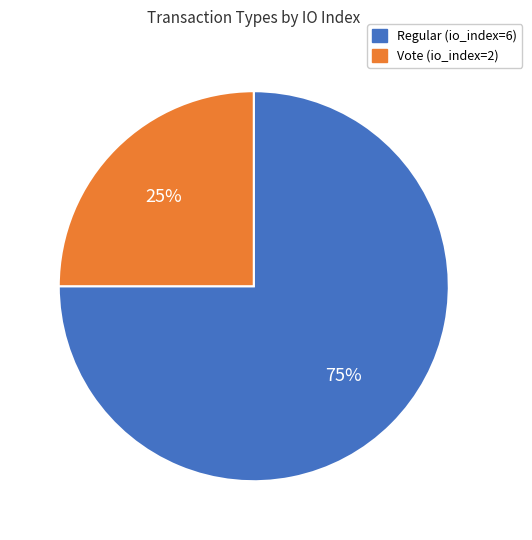

To the nearest percent, what percentage of the pie is Vote (io_index=2)?

25%